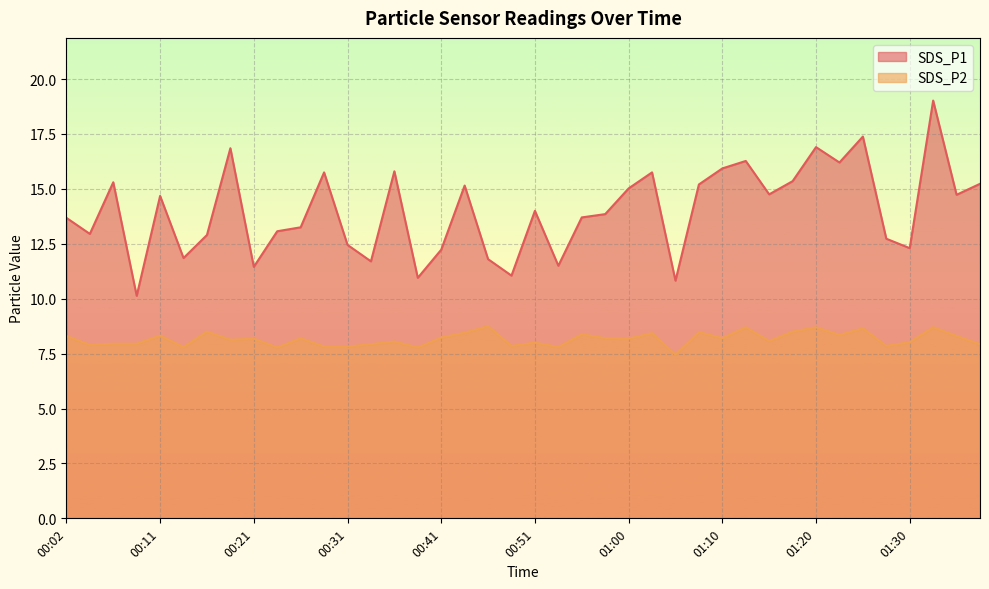

Reading left to right, extract all data points from this chart.

SDS_P1: 00:02=13.7	00:04=12.9	00:07=15.3	00:09=10.1	00:11=14.7	00:14=11.8	00:16=12.9	00:19=16.9	00:21=11.4	00:24=13.1	00:26=13.2	00:28=15.8	00:31=12.4	00:33=11.7	00:36=15.8	00:38=10.9	00:41=12.2	00:43=15.2	00:46=11.8	00:48=11.1	00:51=14.0	00:53=11.5	00:55=13.7	00:58=13.8	01:00=15.0	01:03=15.8	01:05=10.8	01:08=15.2	01:10=15.9	01:13=16.3	01:15=14.8	01:17=15.3	01:20=16.9	01:22=16.2	01:25=17.4	01:27=12.7	01:30=12.3	01:32=19.0	01:35=14.7	01:37=15.2
SDS_P2: 00:02=8.3	00:04=7.9	00:07=8.0	00:09=8.0	00:11=8.3	00:14=7.8	00:16=8.5	00:19=8.1	00:21=8.2	00:24=7.8	00:26=8.2	00:28=7.8	00:31=7.8	00:33=7.9	00:36=8.1	00:38=7.8	00:41=8.2	00:43=8.4	00:46=8.8	00:48=7.8	00:51=8.0	00:53=7.8	00:55=8.4	00:58=8.2	01:00=8.2	01:03=8.4	01:05=7.5	01:08=8.5	01:10=8.2	01:13=8.7	01:15=8.1	01:17=8.5	01:20=8.7	01:22=8.3	01:25=8.7	01:27=7.8	01:30=8.0	01:32=8.7	01:35=8.3	01:37=7.9